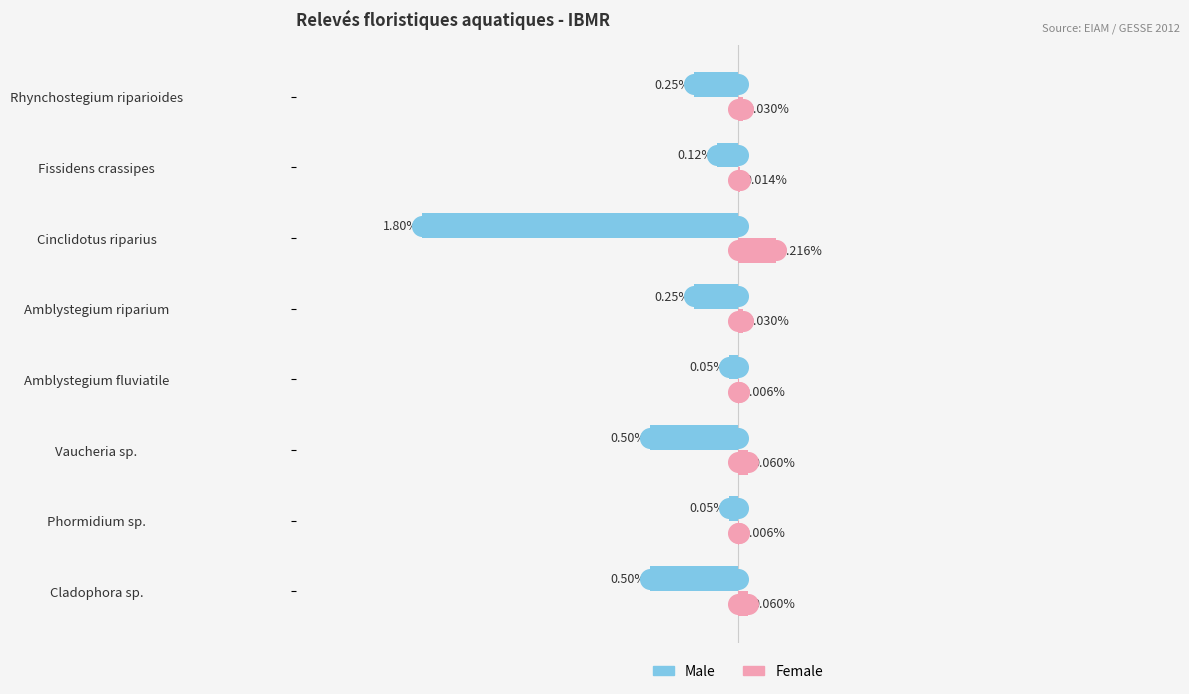

Is the value of Male at Amblystegium riparium greater than the value of Female at Vaucheria sp.?

No